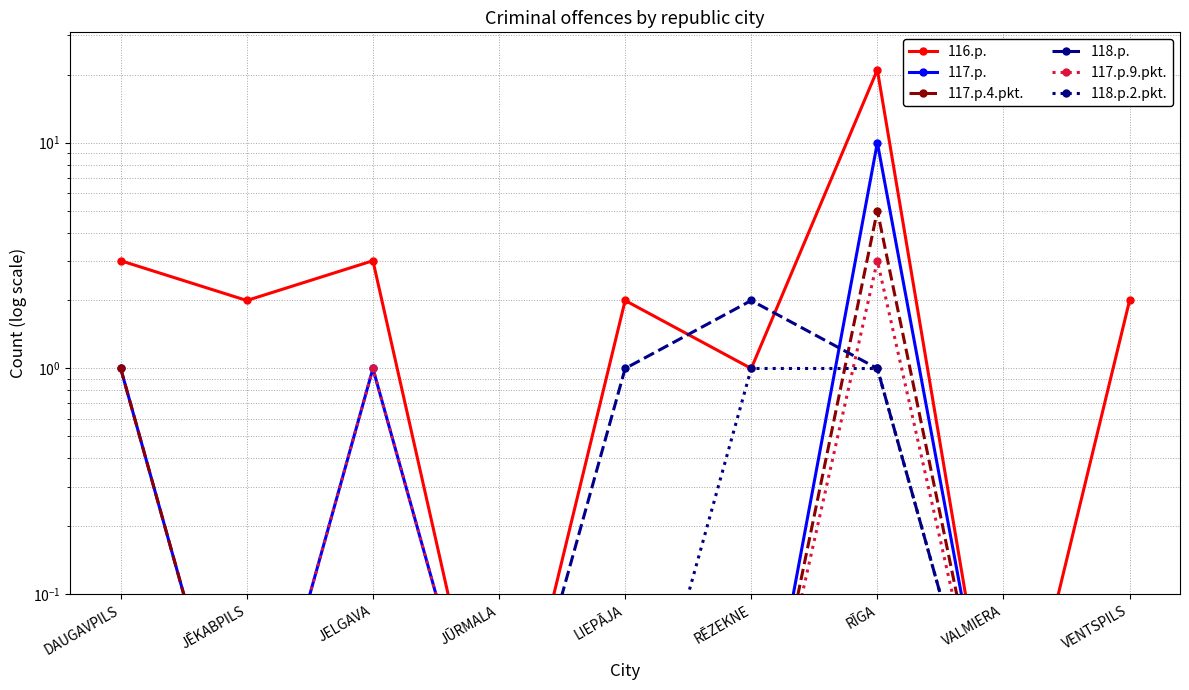

What is the label of the 4th point from the left?

JŪRMALA